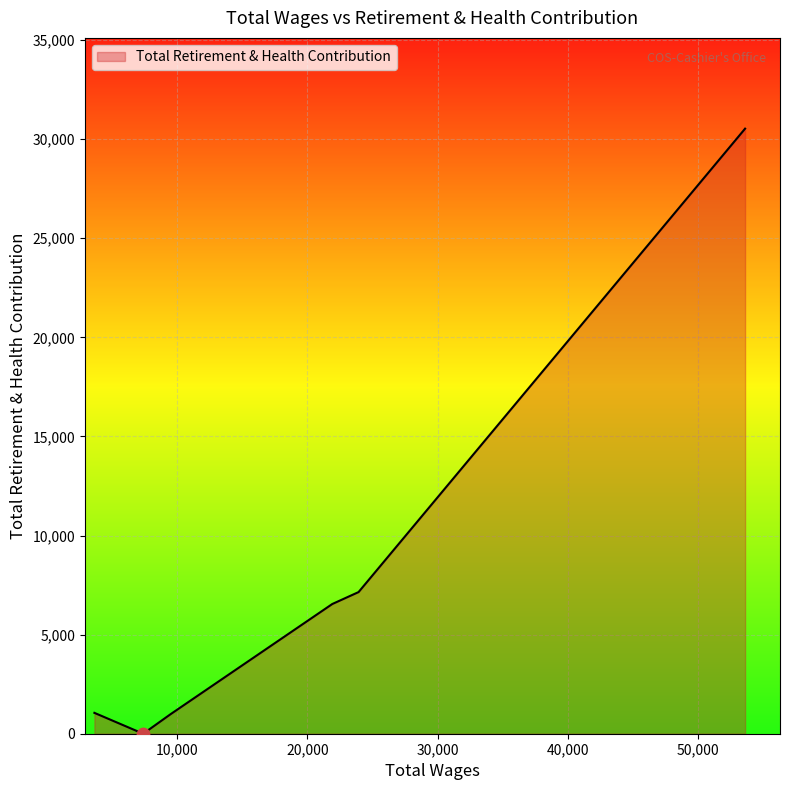

What is the sum of all values?

46259